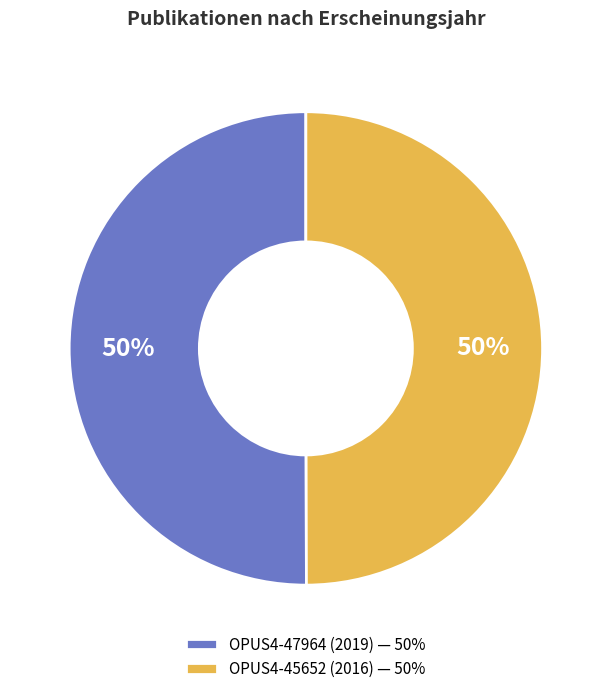

True or false: OPUS4-45652 (2016) accounts for 40% of the total.

False